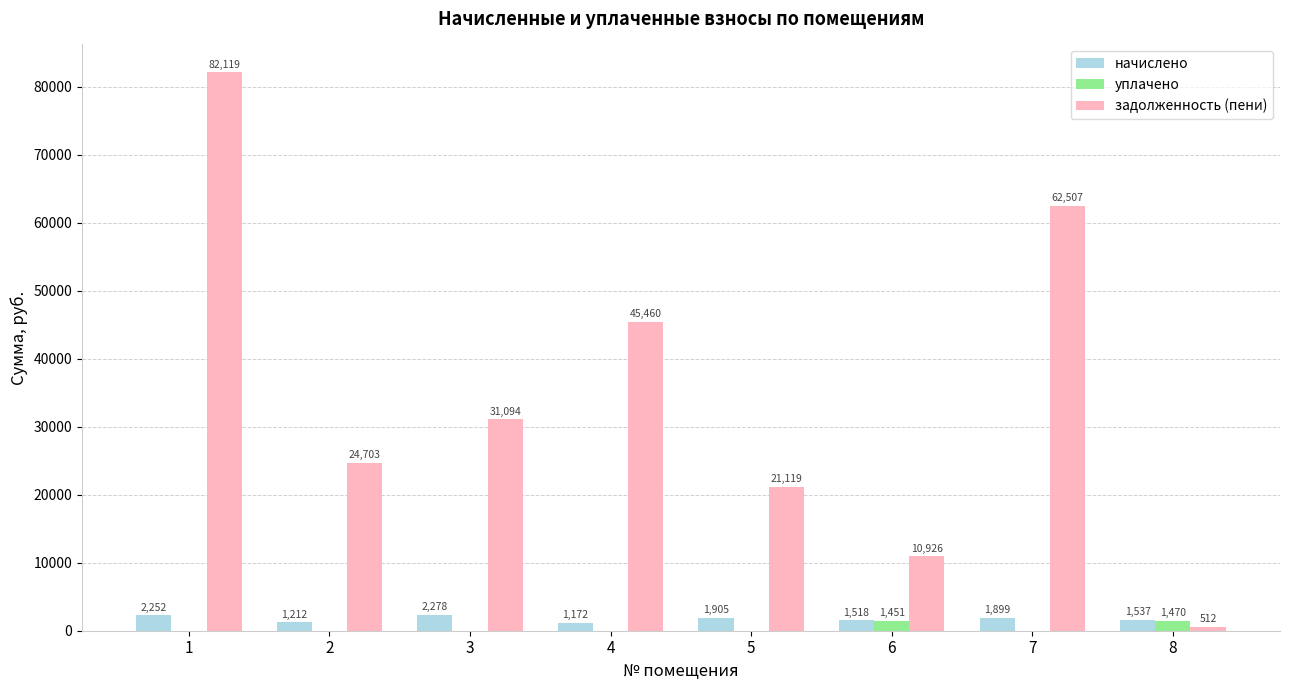

Is it true that начислено equals 1517.5 at 6?

True